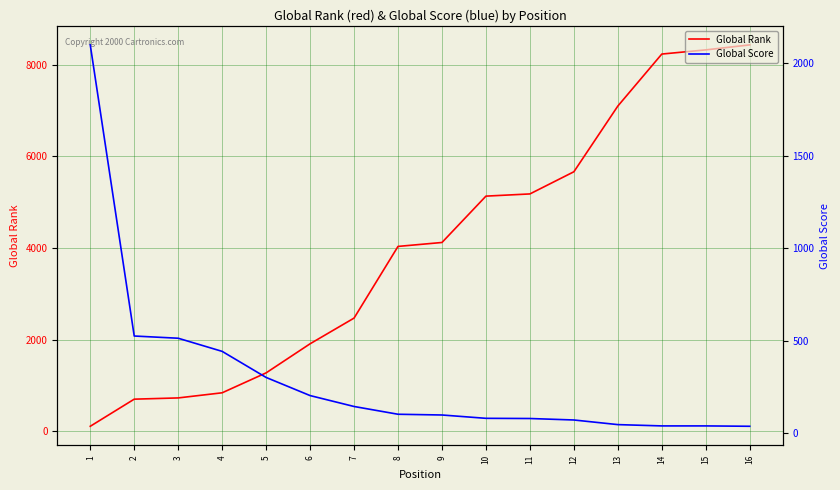

What is the difference between the maximum and minimum values in the Global Rank series?

8327